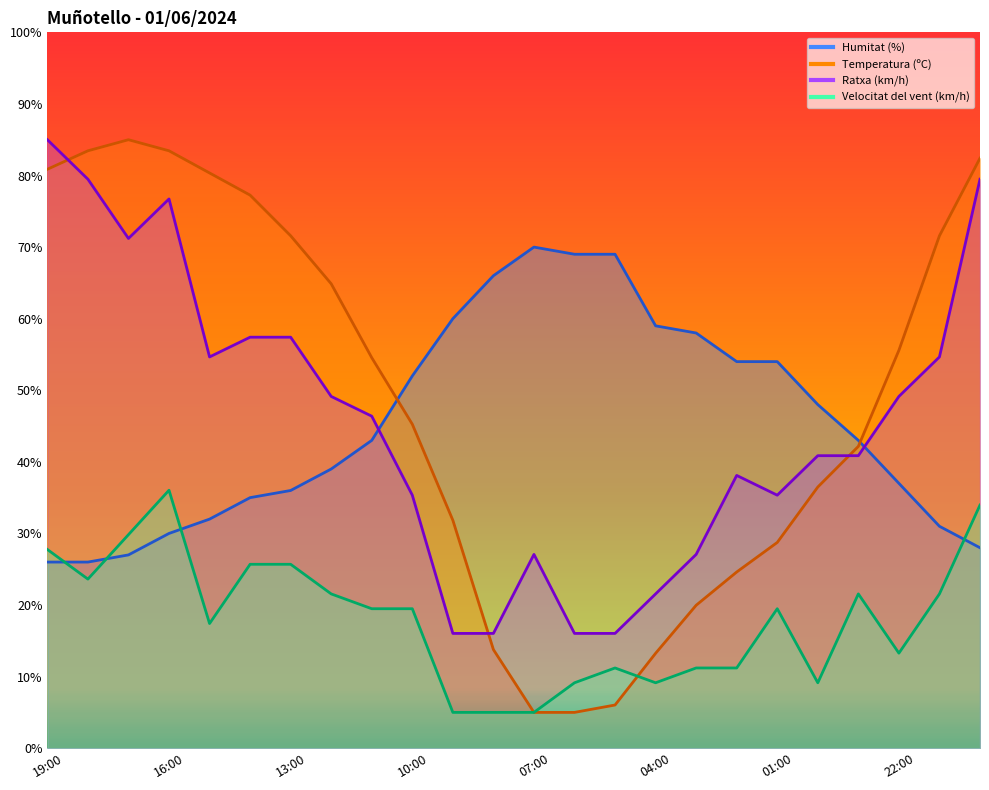

What is the total value across all series at 13:00?

190.7